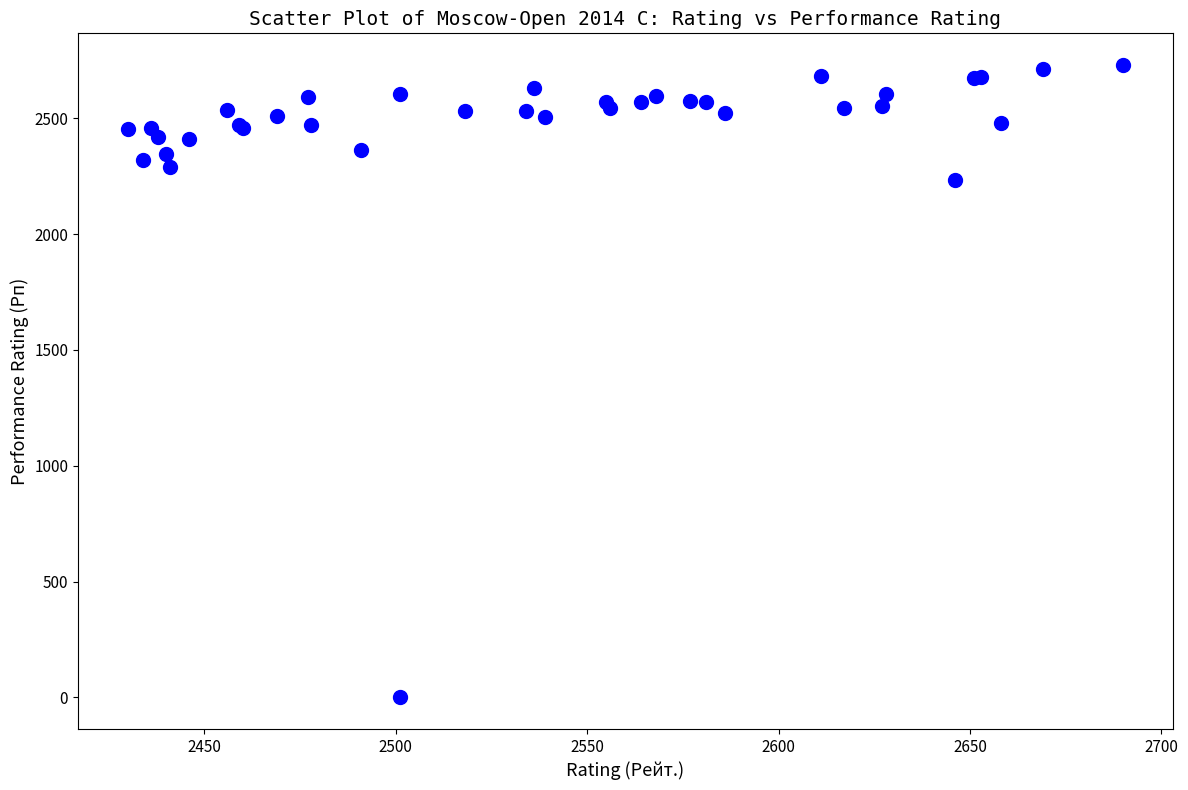

What Y value in the scatter plot is closest to 1365?

2235